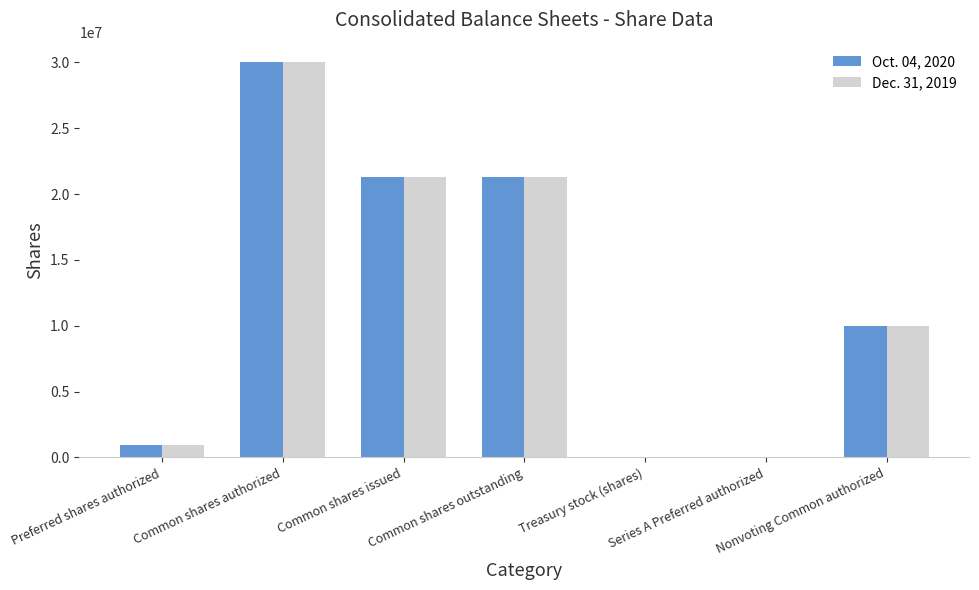

What is the maximum value shown in the chart?

30000000